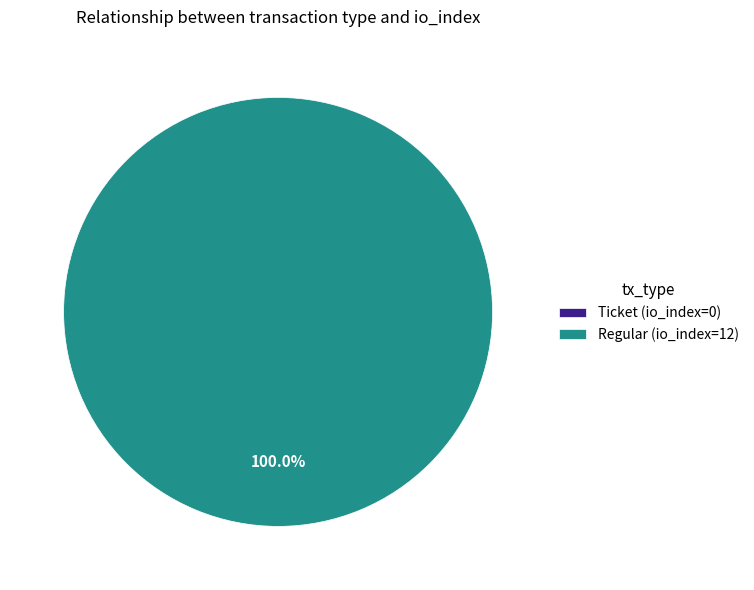

Is there a majority slice in this chart?

Yes